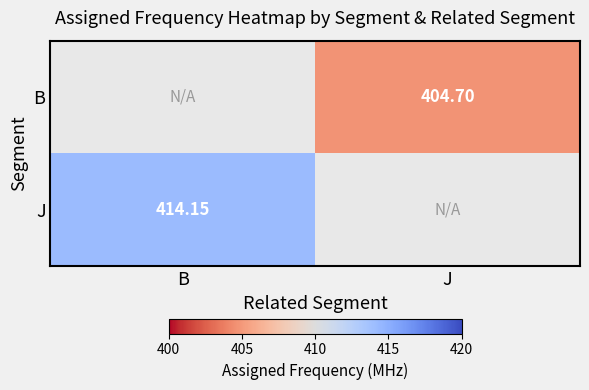

At how many categories does at least one series exceed 253?

2